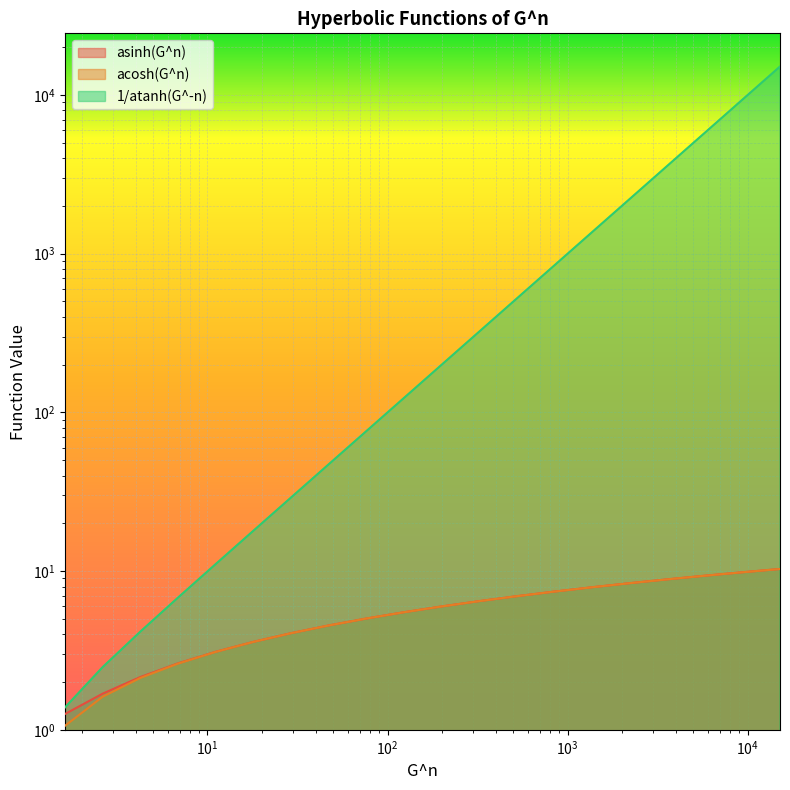

Is it true that acosh(G^n) equals 3.6 at 17.94427190999916?

True